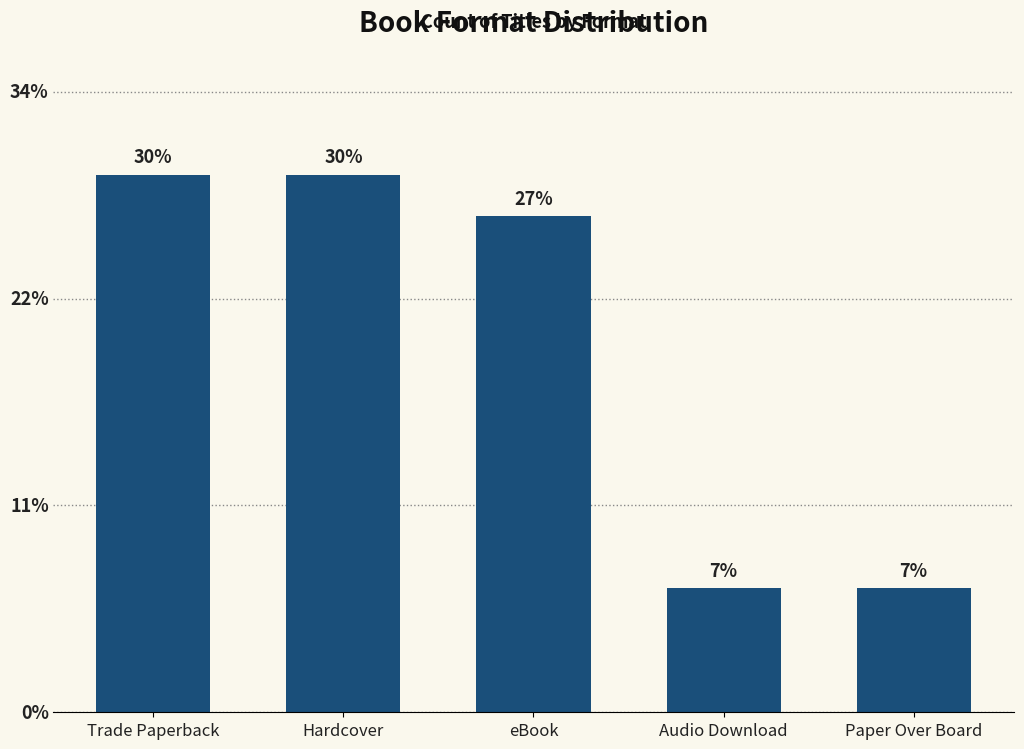

Read the value at Trade Paperback, to the nearest 5.

15